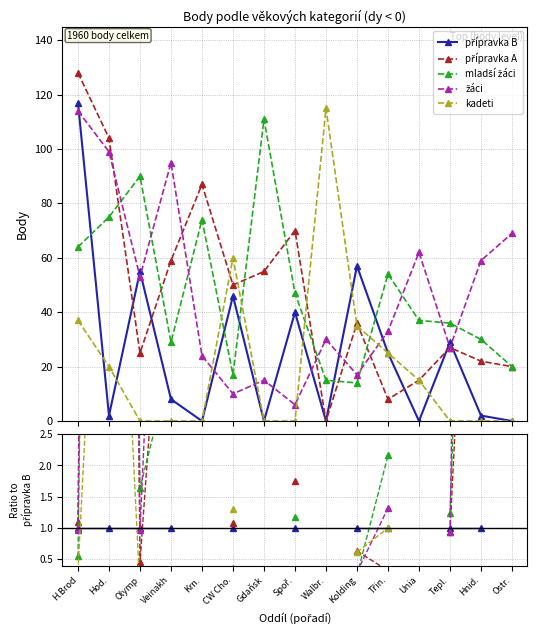

At which label does kadeti first exceed 1?

Hod.